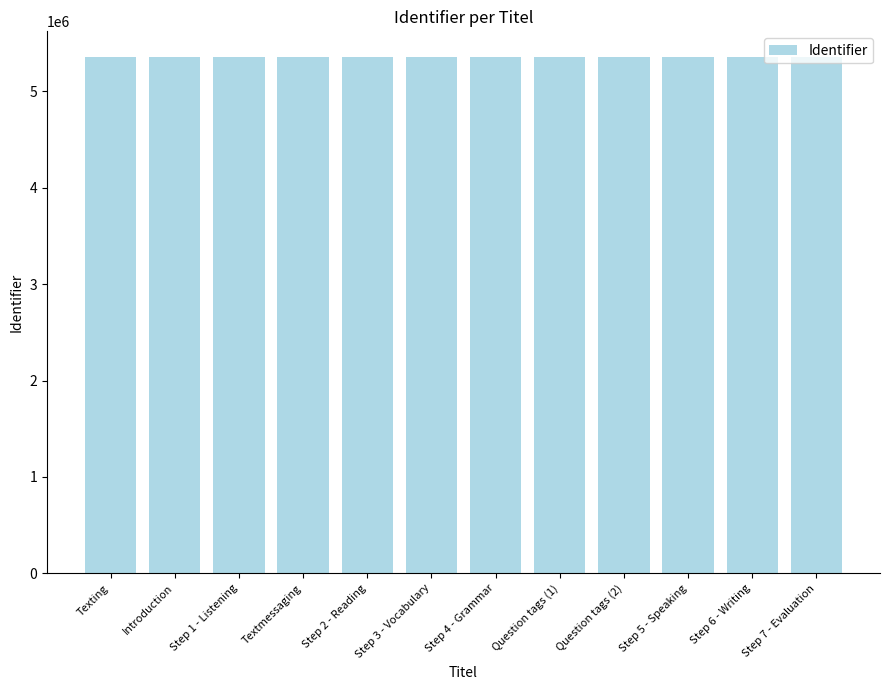

What is the sum of all values?

64270283